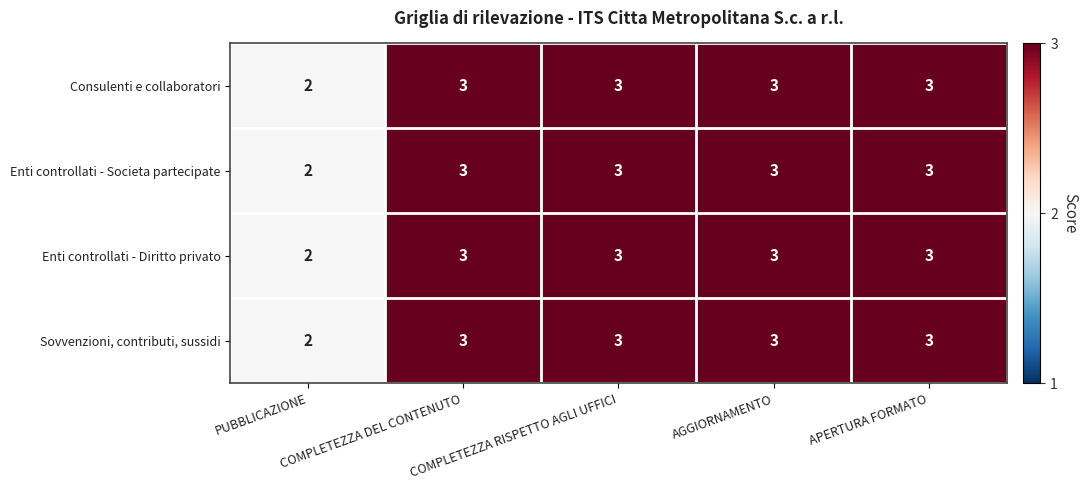

How many data points in Sovvenzioni, contributi, sussidi are less than 3?

1